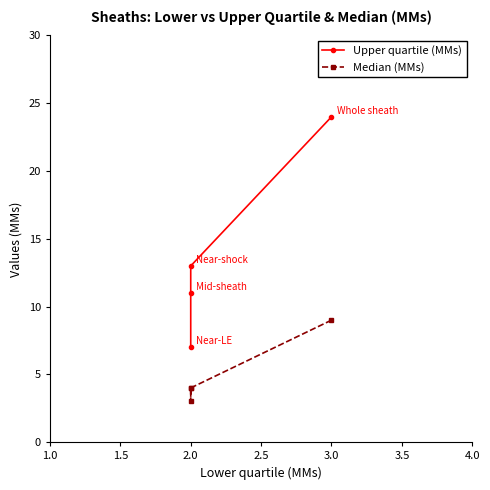

Does the chart display data point markers on the line(s)?

Yes